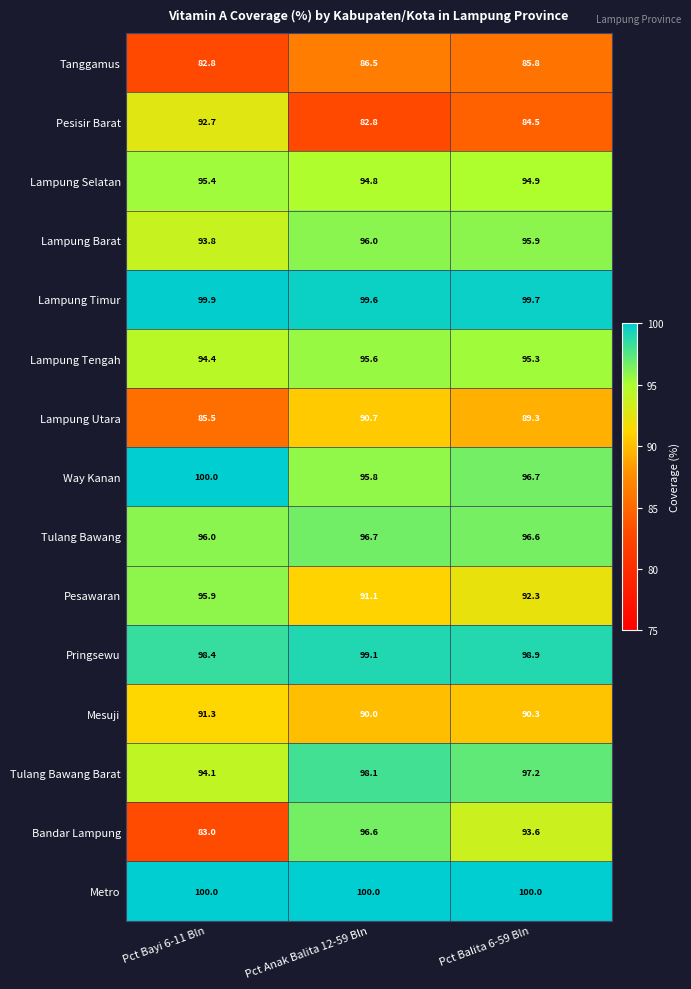

What is the total value across all series at Pct Anak Balita 12-59 Bln?

1413.4